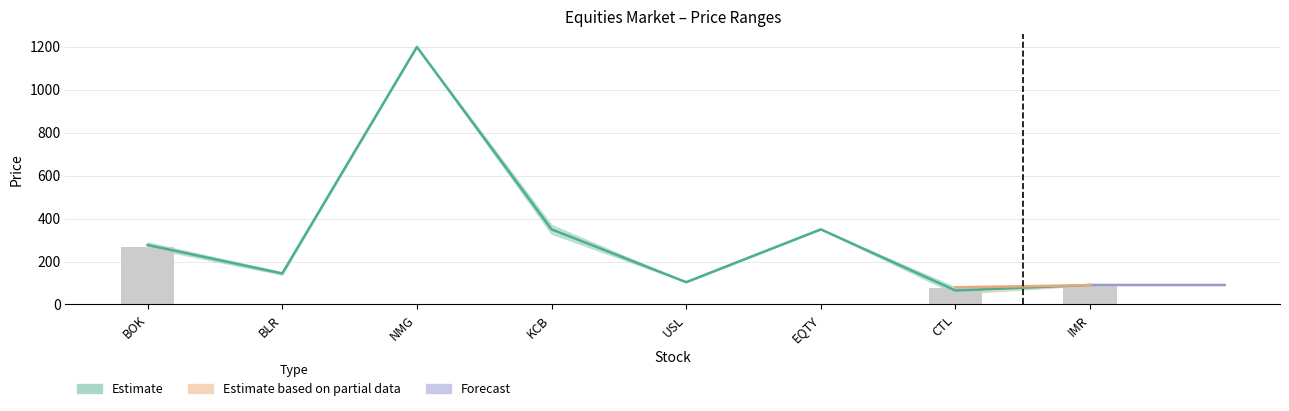

Between BOK and IMR, which is larger?

BOK